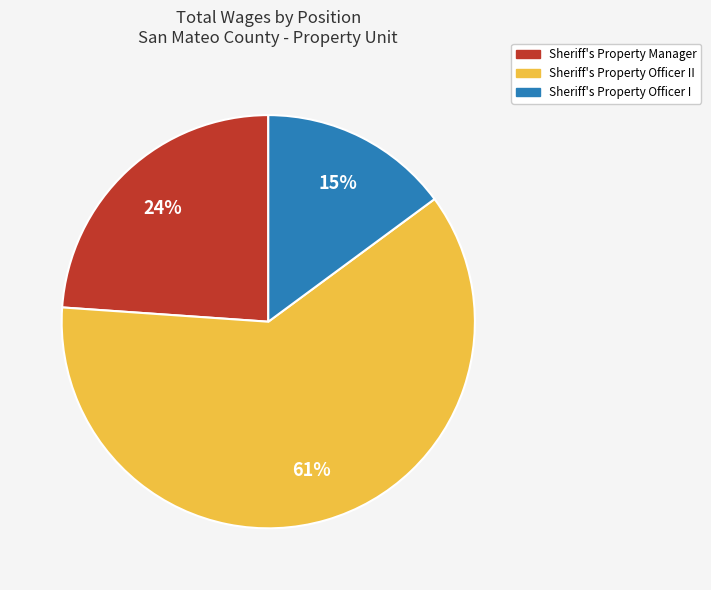

Does any single category account for the majority?

Yes